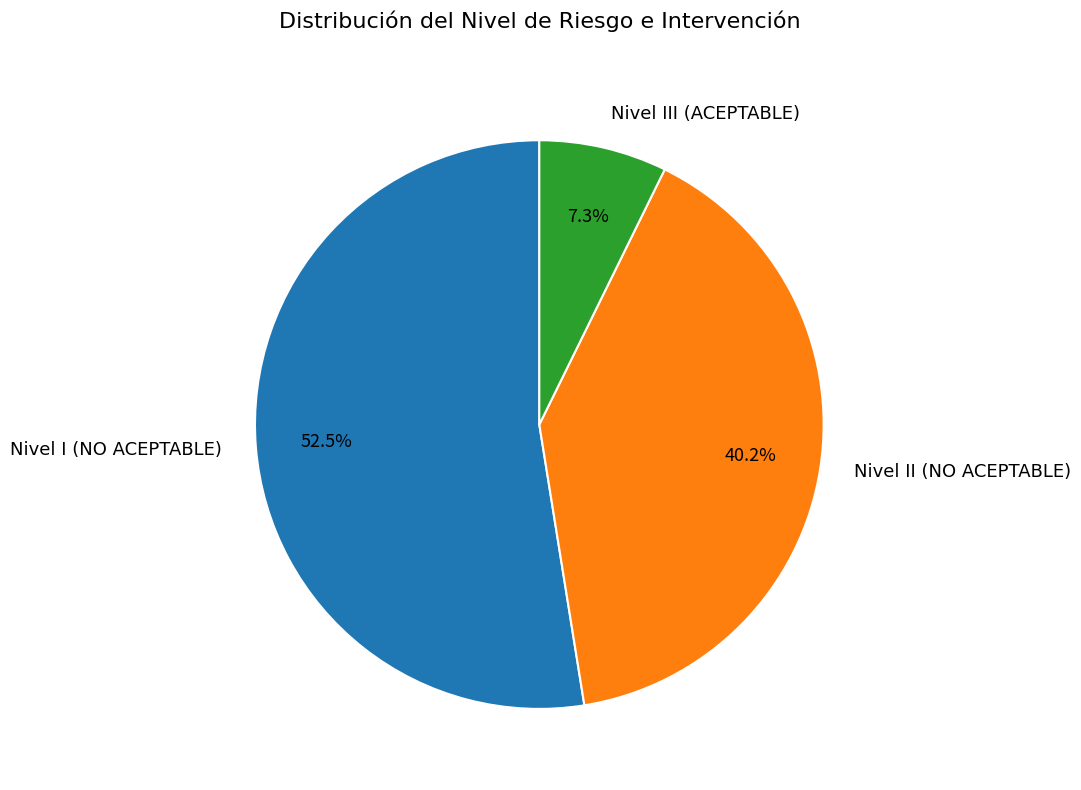

Is there a majority slice in this chart?

Yes